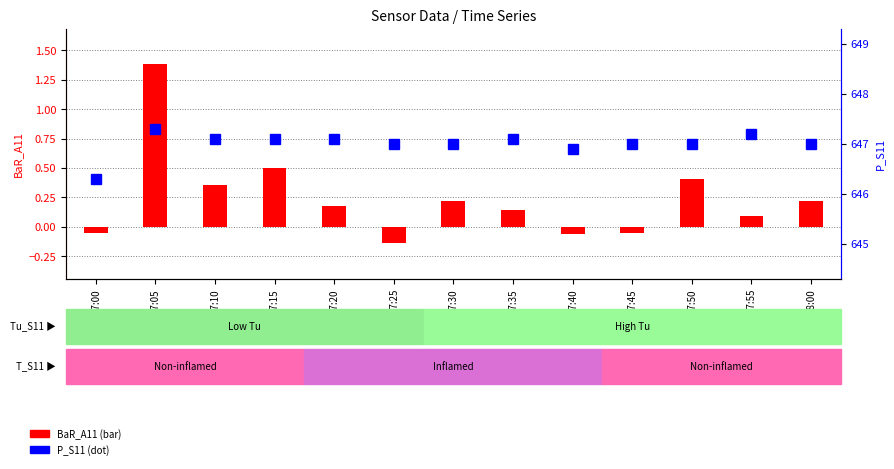

What is the sum of all BaR_A11 values?

3.2